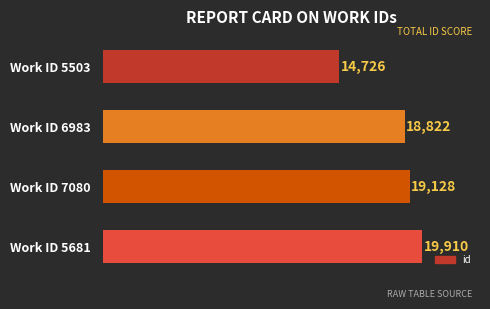

Reading top to bottom, what are all the values shown in this chart?

14726	18822	19128	19910